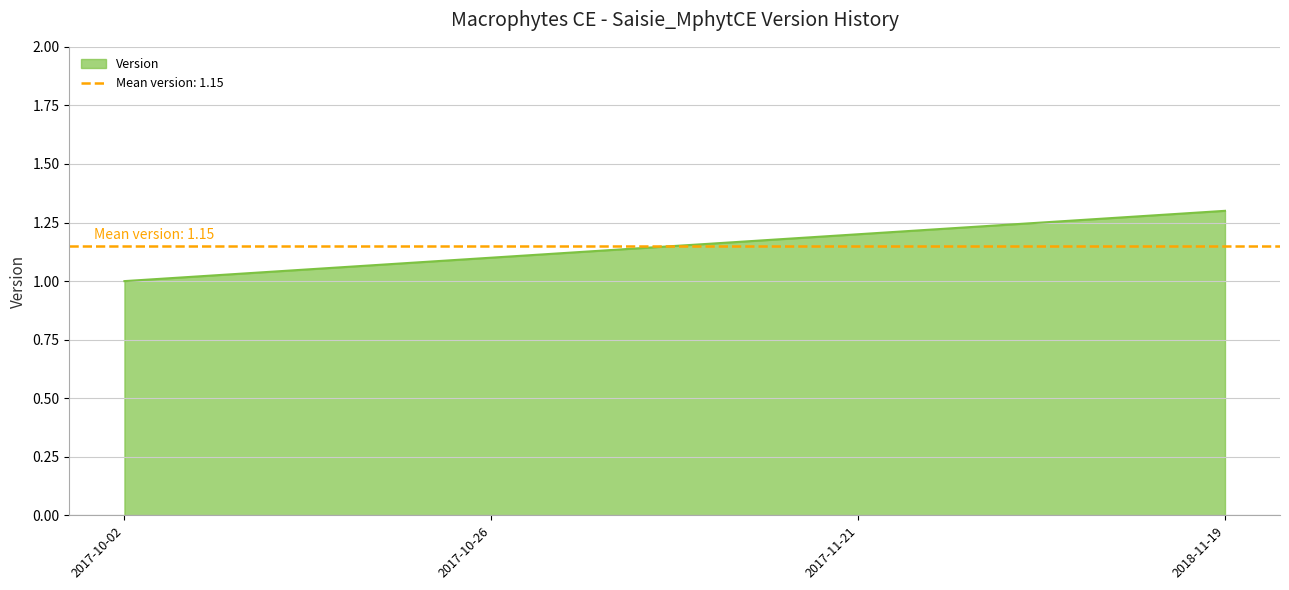

Where is the data nearest to the value 1?

2017-10-02